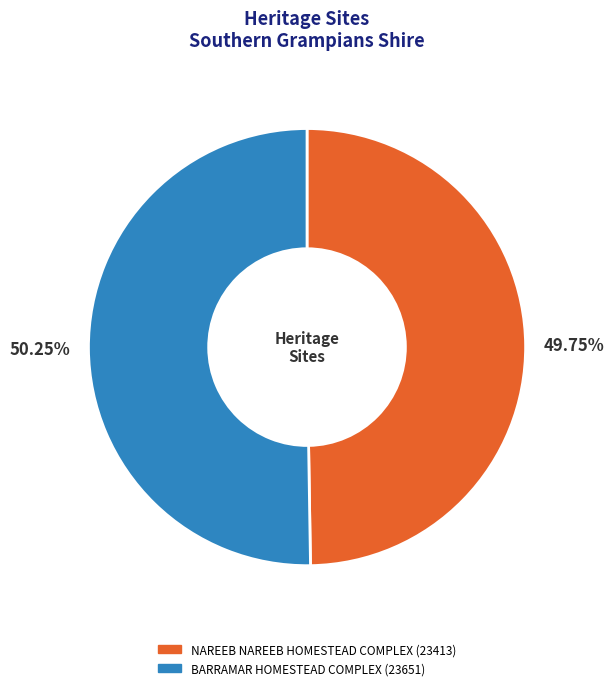

What is the ratio of the value at BARRAMAR HOMESTEAD COMPLEX to the value at NAREEB NAREEB HOMESTEAD COMPLEX?

1.0